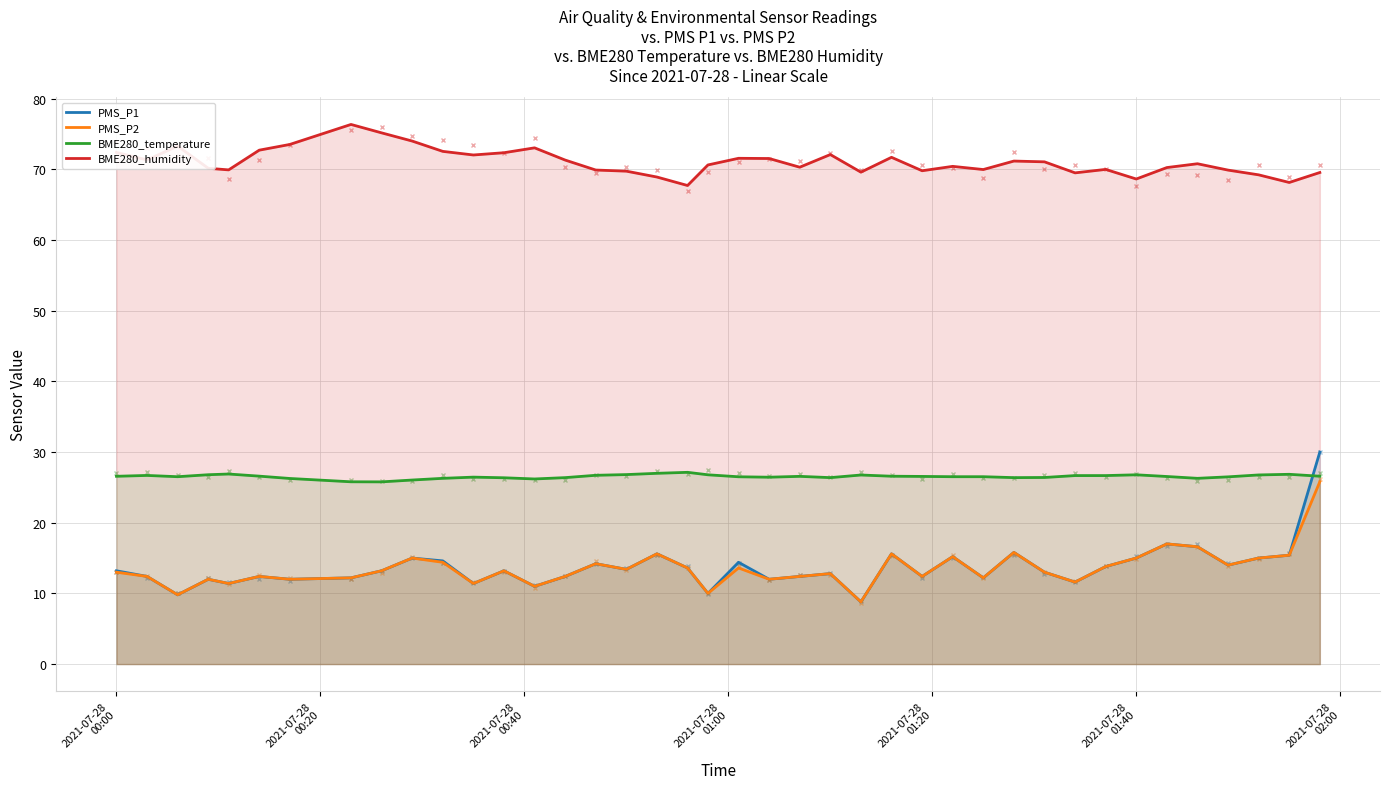

How many interior local valleys does the BME280_humidity series have?

11